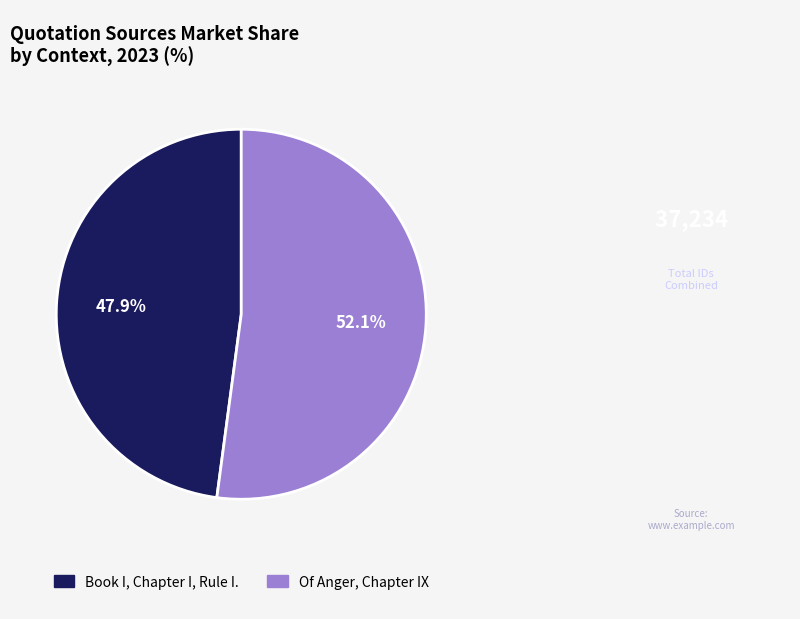

To the nearest percent, what is the difference between the Of Anger, Chapter IX and Book I, Chapter I, Rule I. slice percentages?

4%